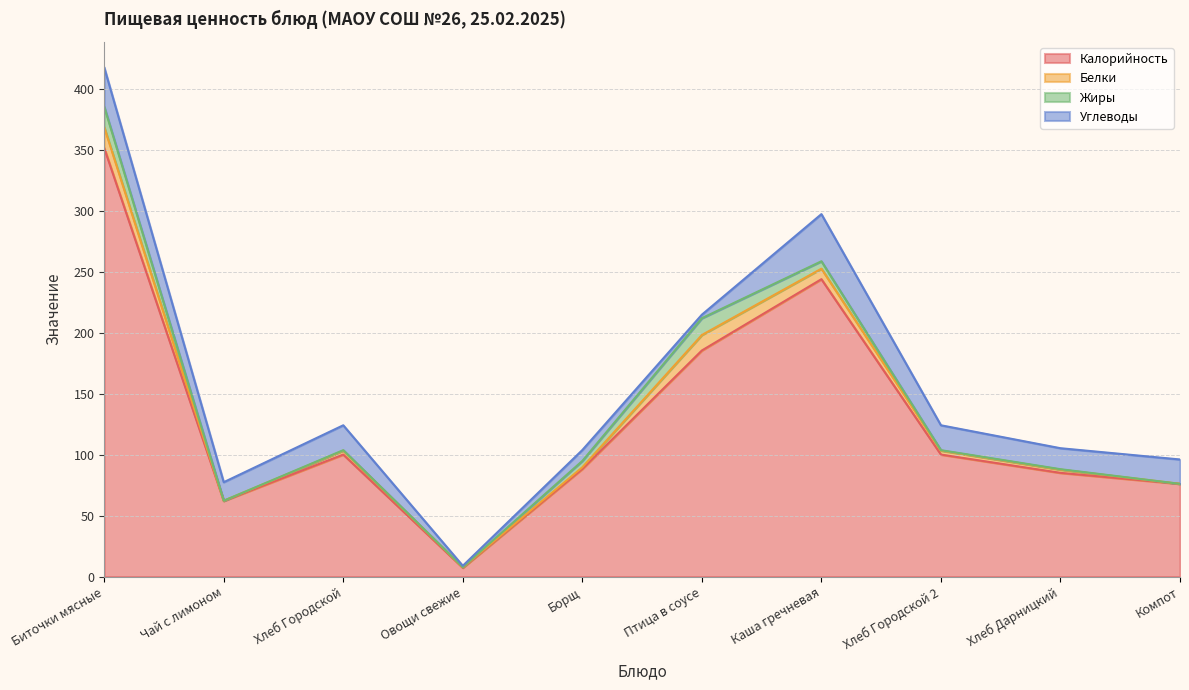

Reading left to right, transcribe all the data shown in this chart.

Калорийность: 351.4	62.0	100.0	7.2	88.2	185.3	243.8	100.0	85.0	76.0
Белки: 17.0	0.1	3.2	0.4	1.4	12.7	8.6	3.2	2.6	0.0
Жиры: 16.8	0.0	0.4	0.1	5.2	13.8	6.1	0.4	0.4	0.0
Углеводы: 32.2	15.2	20.4	1.1	8.9	2.9	38.6	20.4	17.2	20.0